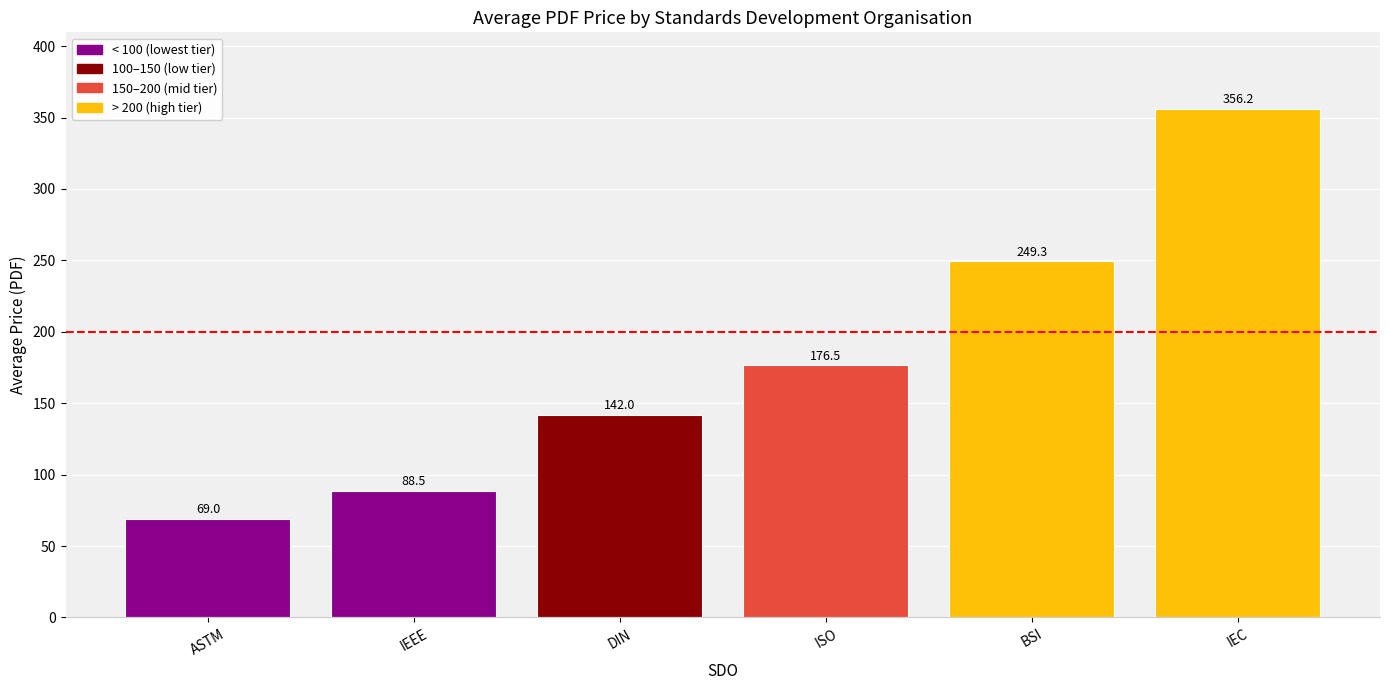

Where does the data first go above 176?

ISO